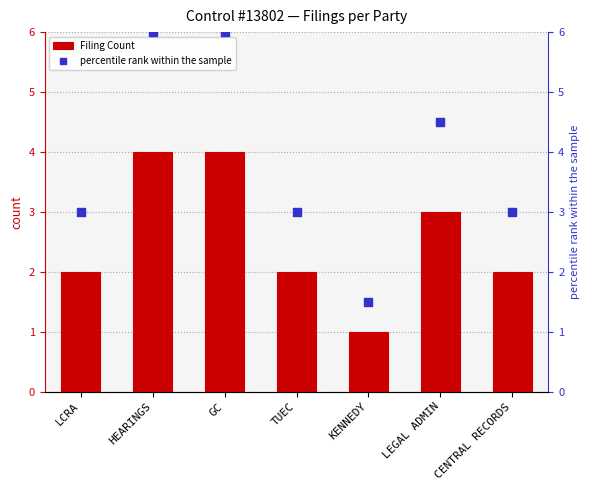

Which series reaches the maximum Y coordinate?

percentile rank within the sample